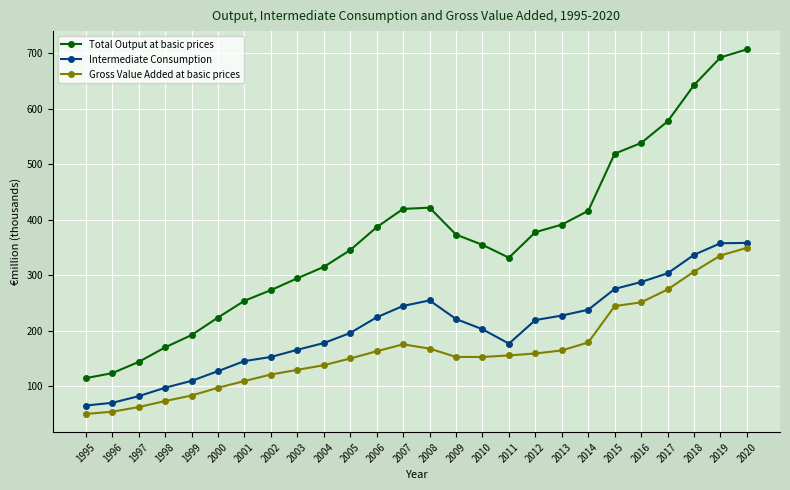

What value does the Total Output at basic prices series have at 2019?

692.8